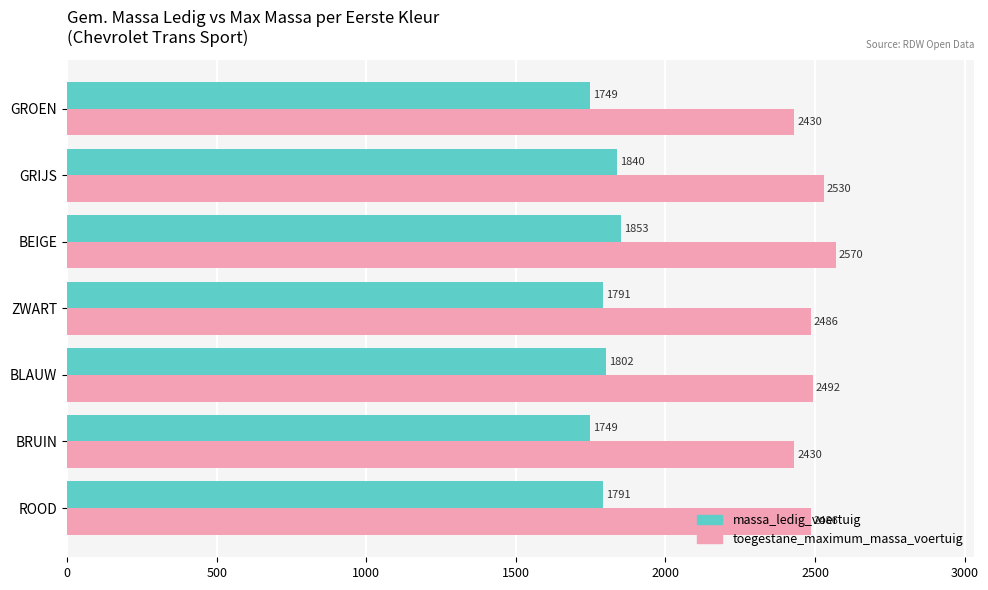

What is the difference between the maximum and second lowest values in the toegestane_maximum_massa_voertuig series?

140.0